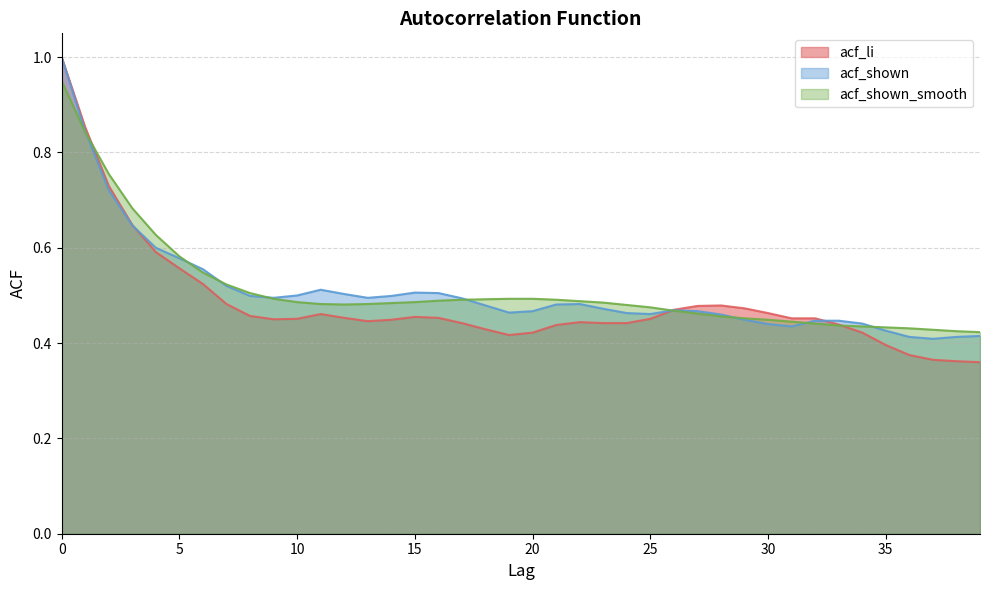

What is the average value of the acf_shown series?

0.5